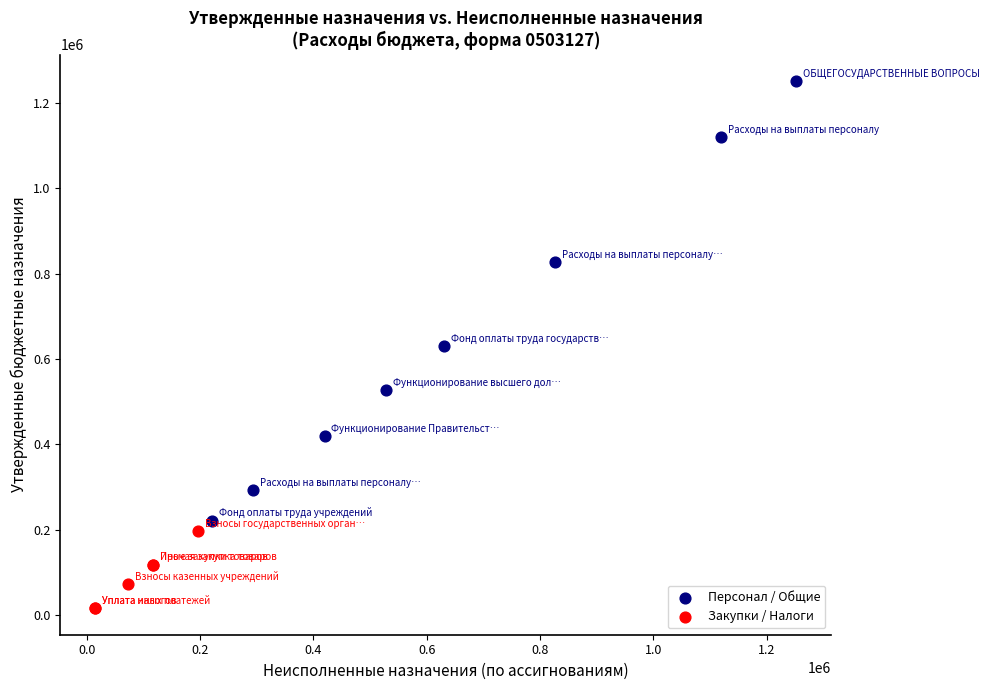

Which series has the widest spread of Y values?

Персонал / Общие